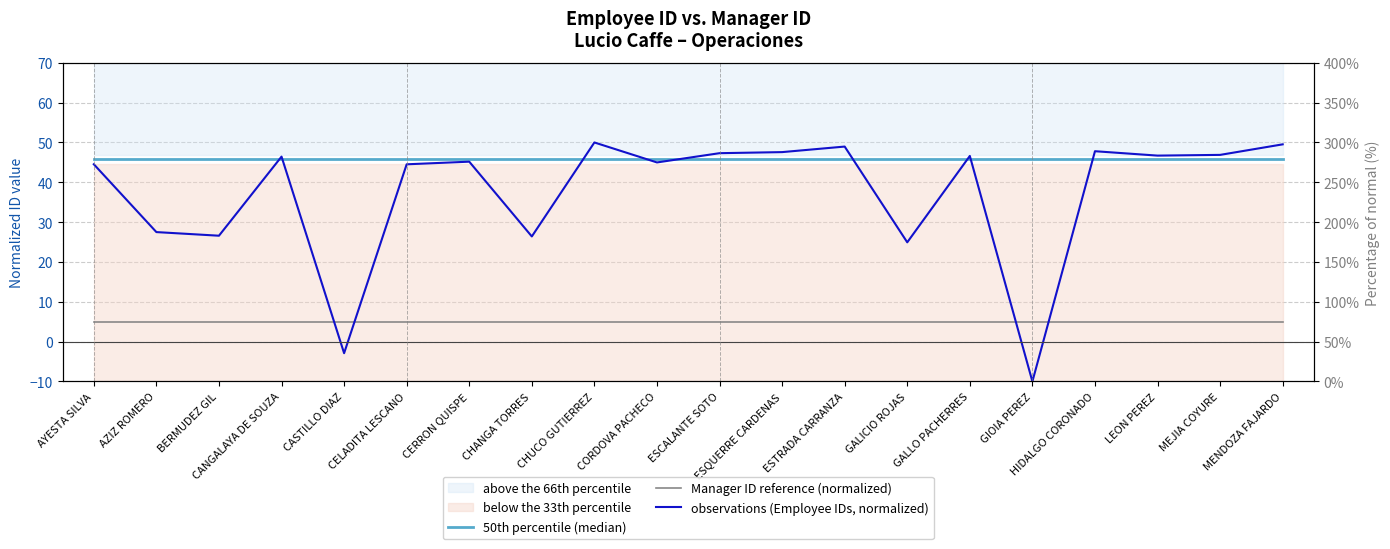

True or false: 50th percentile (median) has more than 0 points higher than both neighbors.

False